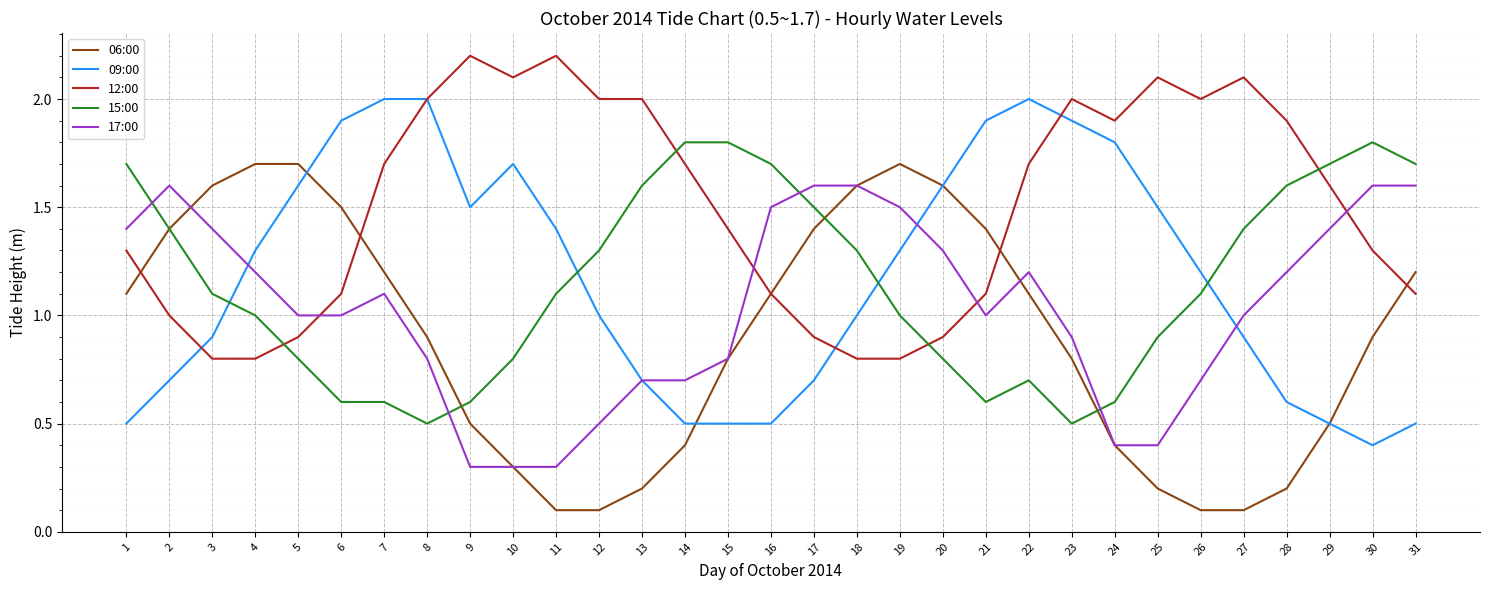

What is the highest value of the 15:00 series?

1.8